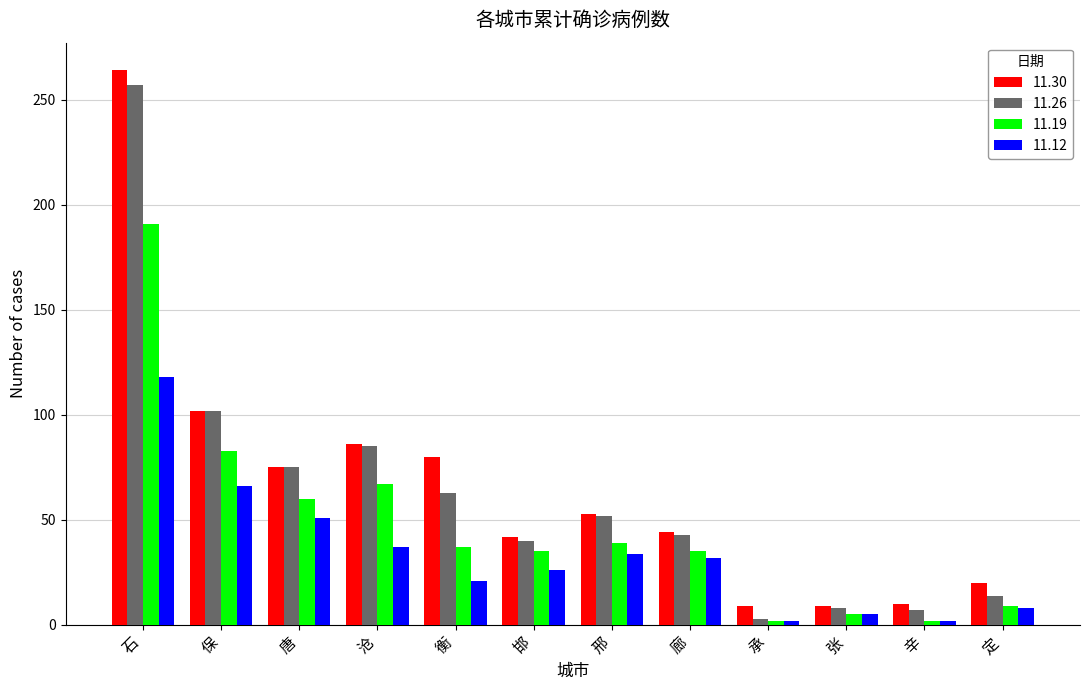

What is the maximum value shown in the chart?

264